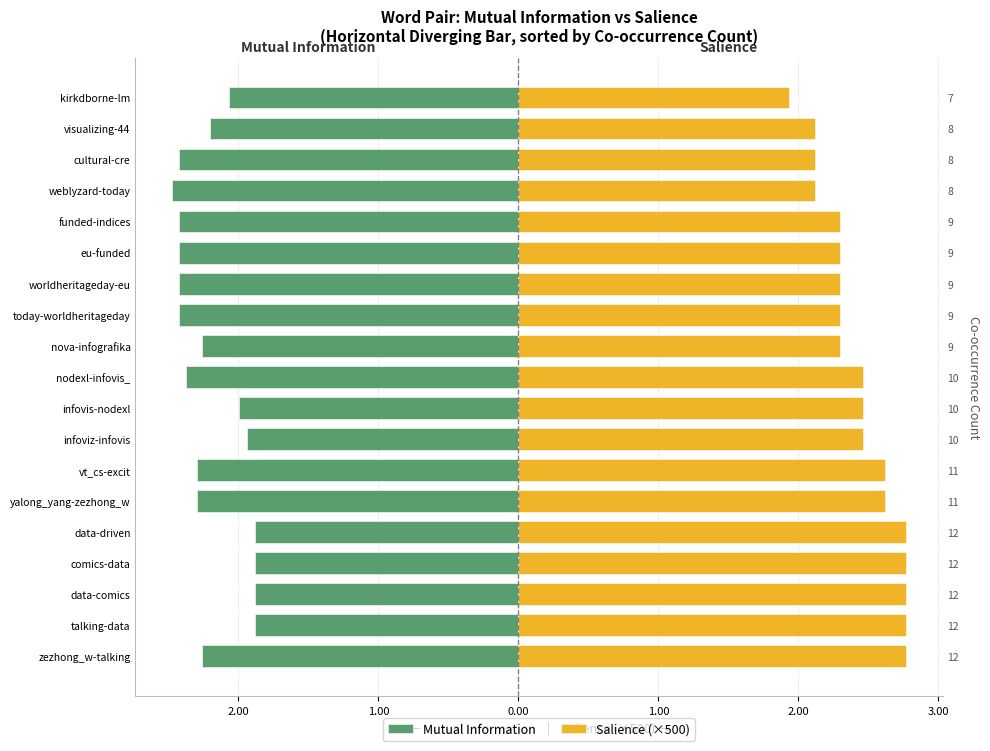

What are all the series names shown in the legend?

Mutual Information, Salience (×500)